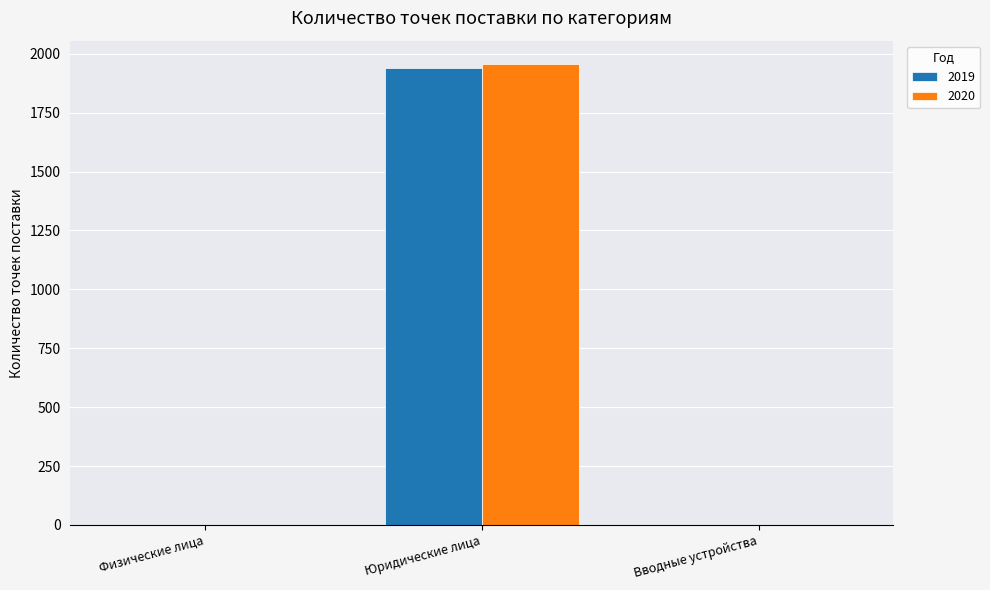

Reading left to right, transcribe all the data shown in this chart.

2019: Физические лица=0	Юридические лица=1938	Вводные устройства=0
2020: Физические лица=0	Юридические лица=1958	Вводные устройства=0